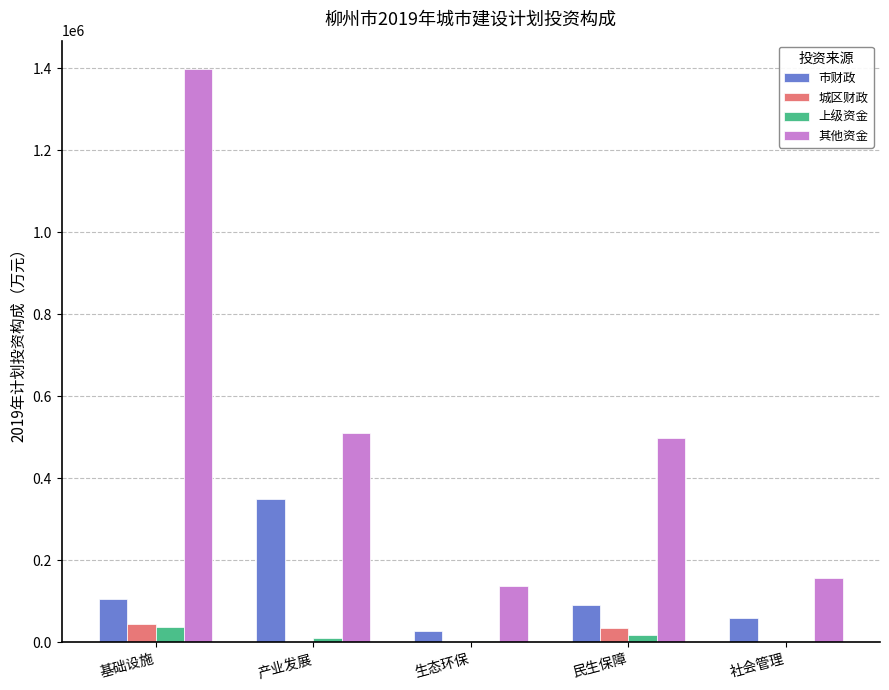

The 市财政 series shows 533051.6 at 产业发展. True or false?

False